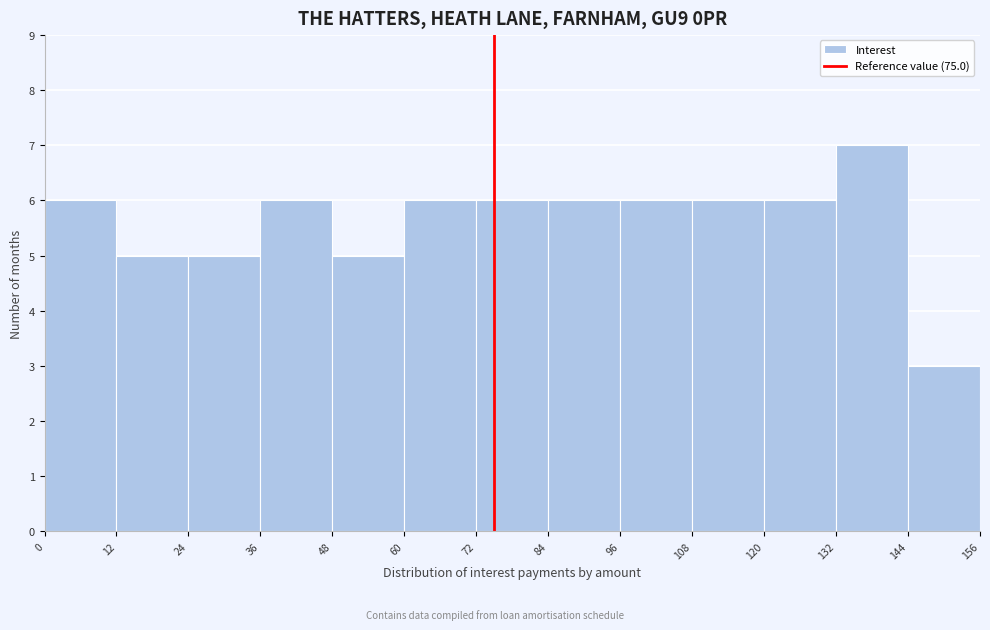

Reading left to right, transcribe this chart: for each bar, give the range it covers on the x-axis and its height. The values are not printed on the chart, so give them approximately, as read against the axis.

0 to 12: 6
12 to 24: 5
24 to 36: 5
36 to 48: 6
48 to 60: 5
60 to 72: 6
72 to 84: 6
84 to 96: 6
96 to 108: 6
108 to 120: 6
120 to 132: 6
132 to 144: 7
144 to 156: 3